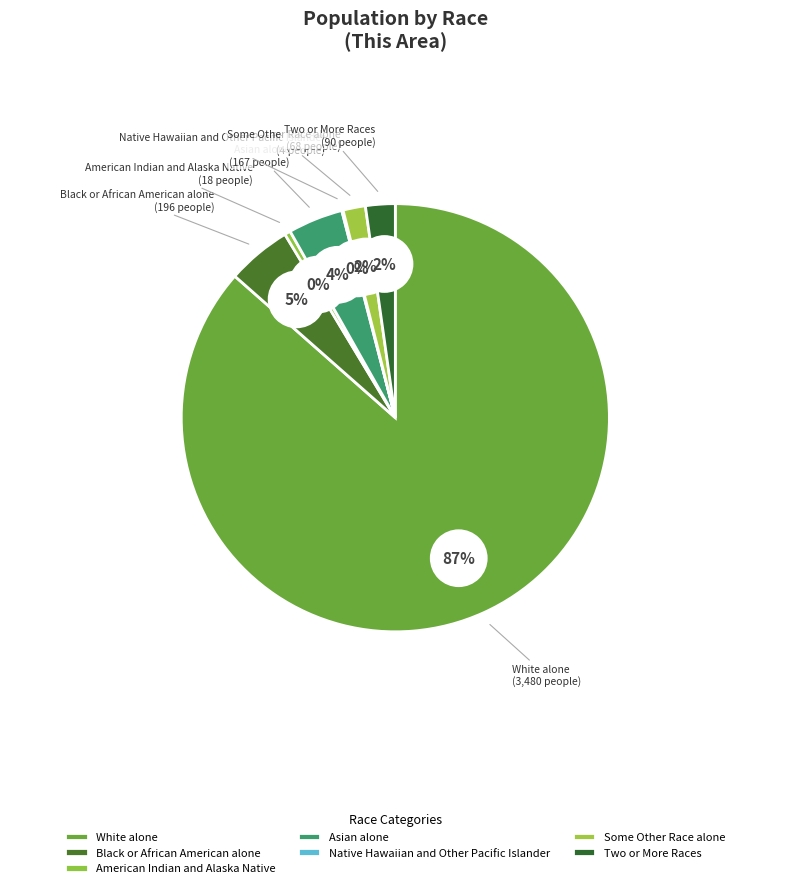

Is the sum of Some Other Race alone and Two or More Races greater than half?

No